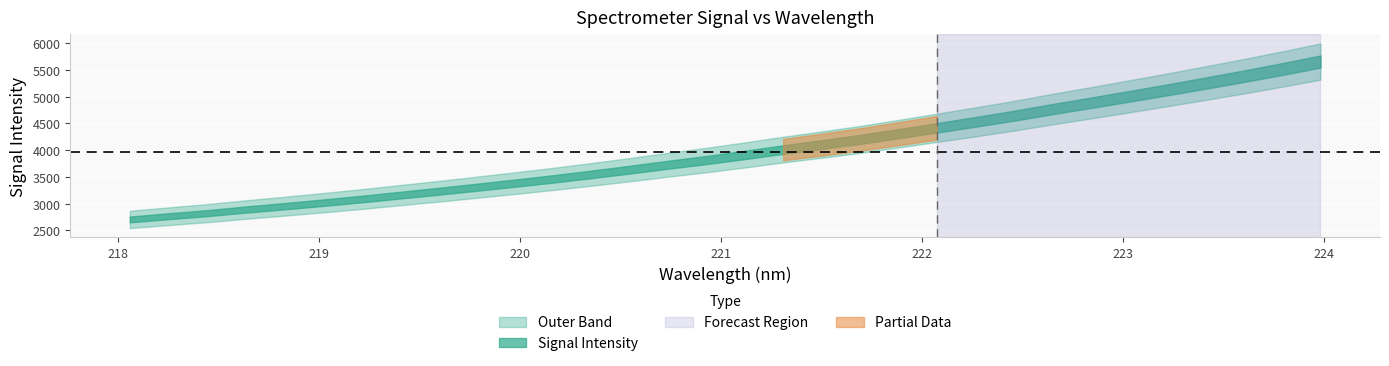

Reading left to right, extract all data points from this chart.

218.0596=2702.7	218.2508=2762.5	218.442=2820.0	218.6332=2887.1	218.8244=2949.3	219.0156=3014.2	219.2067=3082.4	219.3979=3155.4	219.589=3228.2	219.7801=3303.8	219.9712=3380.9	220.1623=3460.8	220.3533=3545.6	220.5444=3634.1	220.7354=3726.0	220.9264=3814.6	221.1174=3910.1	221.3083=4010.7	221.4993=4103.3	221.6902=4200.6	221.8812=4307.6	222.0721=4417.8	222.263=4528.2	222.4538=4642.7	222.6447=4766.1	222.8355=4884.7	223.0264=5005.2	223.2172=5128.2	223.408=5254.2	223.5987=5383.3	223.7895=5517.4	223.9802=5658.4